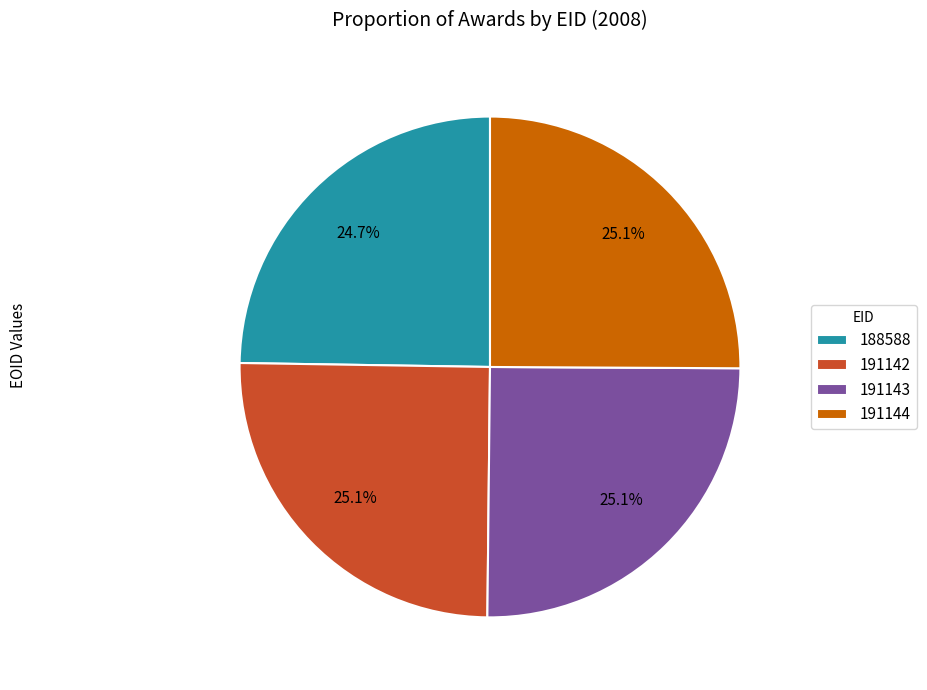

To the nearest percent, what portion does 191142 represent?

25%